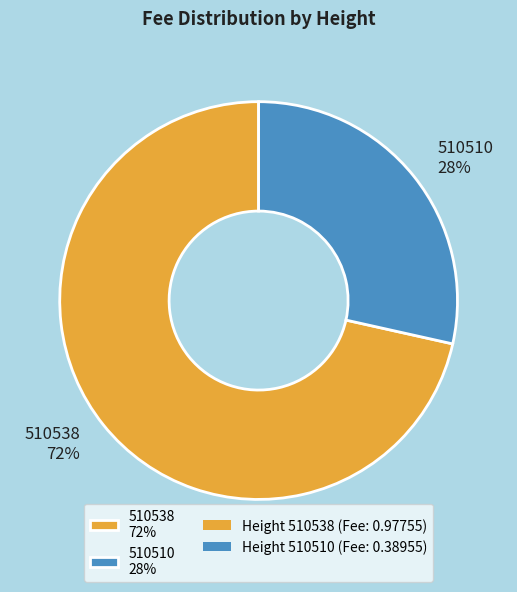

Which has a higher value, 510510 or 510538?

510538